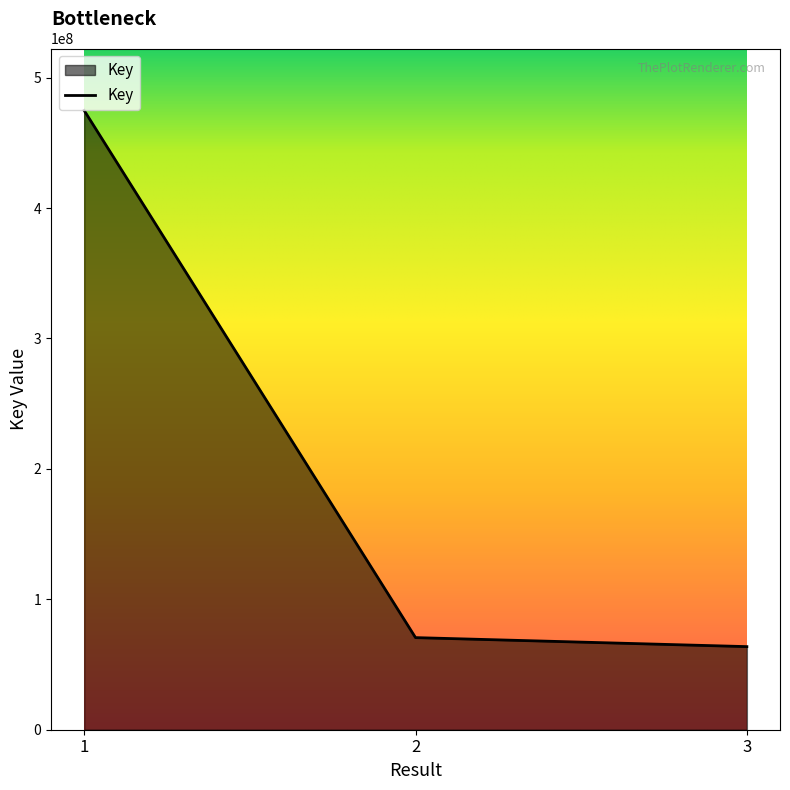

Reading left to right, transcribe all the data shown in this chart.

474853813	70624352	63718573